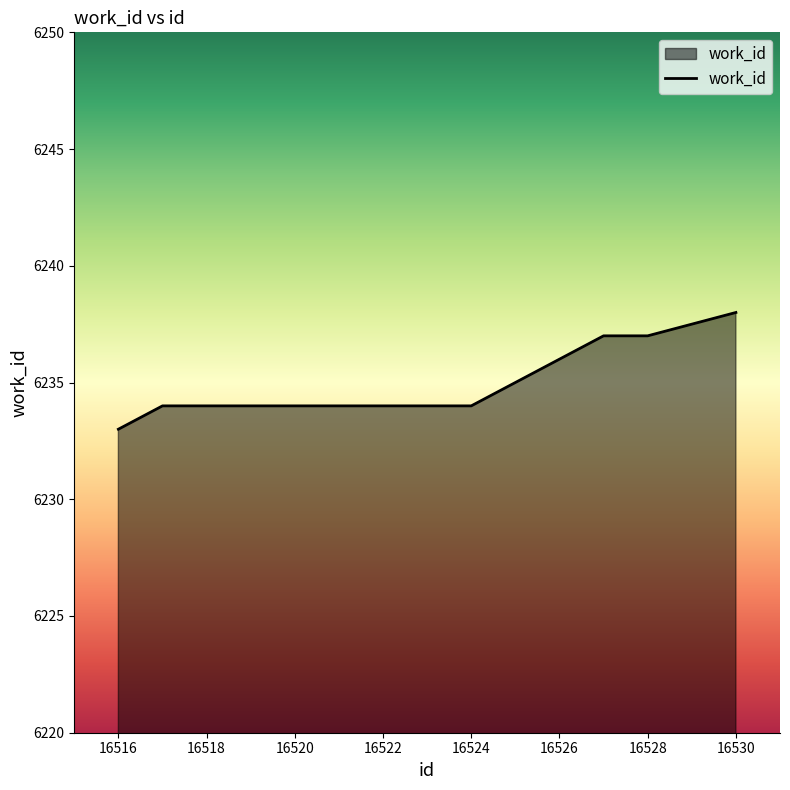

What is the greatest value displayed?

6238